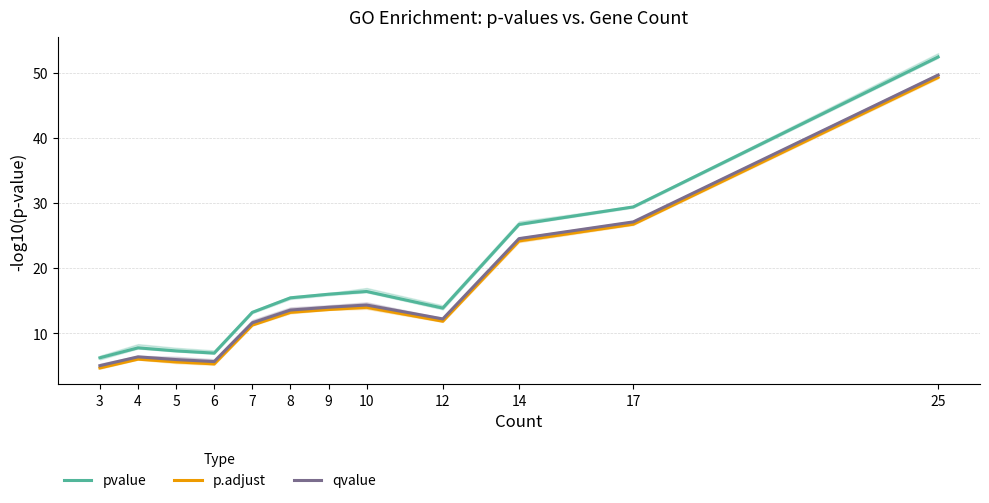

Reading left to right, what are all the values shown in this chart?

pvalue: 6.3	7.8	7.3	7.0	13.2	15.5	16.0	16.4	13.9	26.7	29.4	52.4
p.adjust: 4.7	6.1	5.6	5.3	11.3	13.2	13.7	14.0	11.9	24.2	26.8	49.3
qvalue: 5.1	6.4	6.0	5.7	11.6	13.6	14.0	14.4	12.2	24.5	27.1	49.6